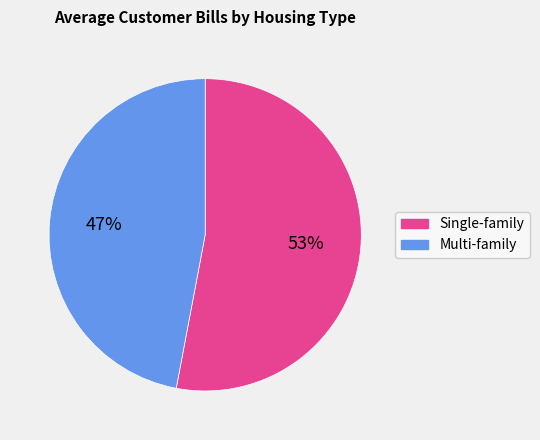

Is there any slice that represents more than half of the pie?

Yes